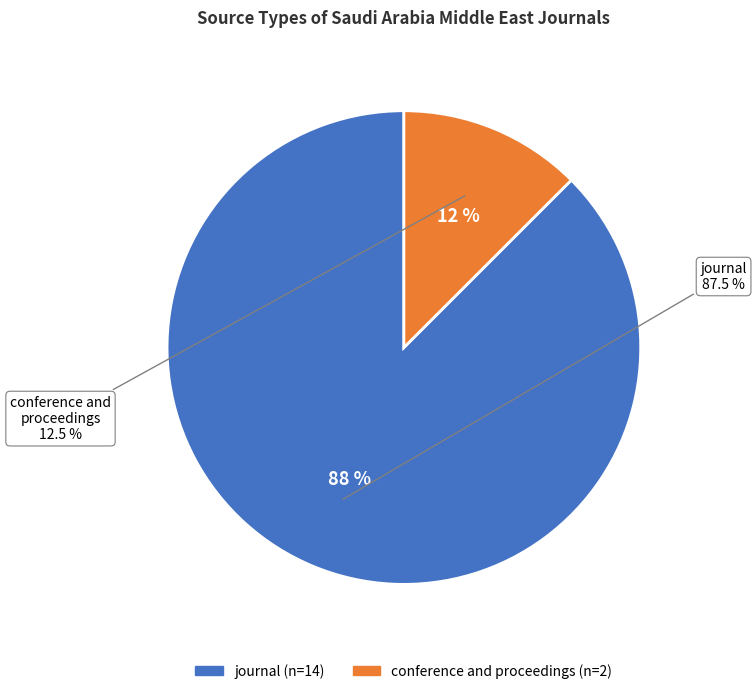

Which slice is the largest?

journal